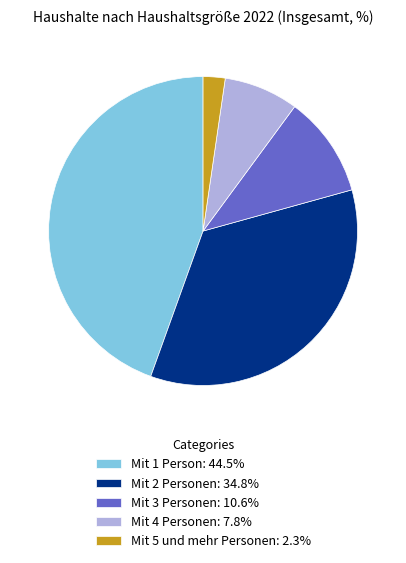

Which has a higher value, Mit 5 und mehr Personen or Mit 3 Personen?

Mit 3 Personen